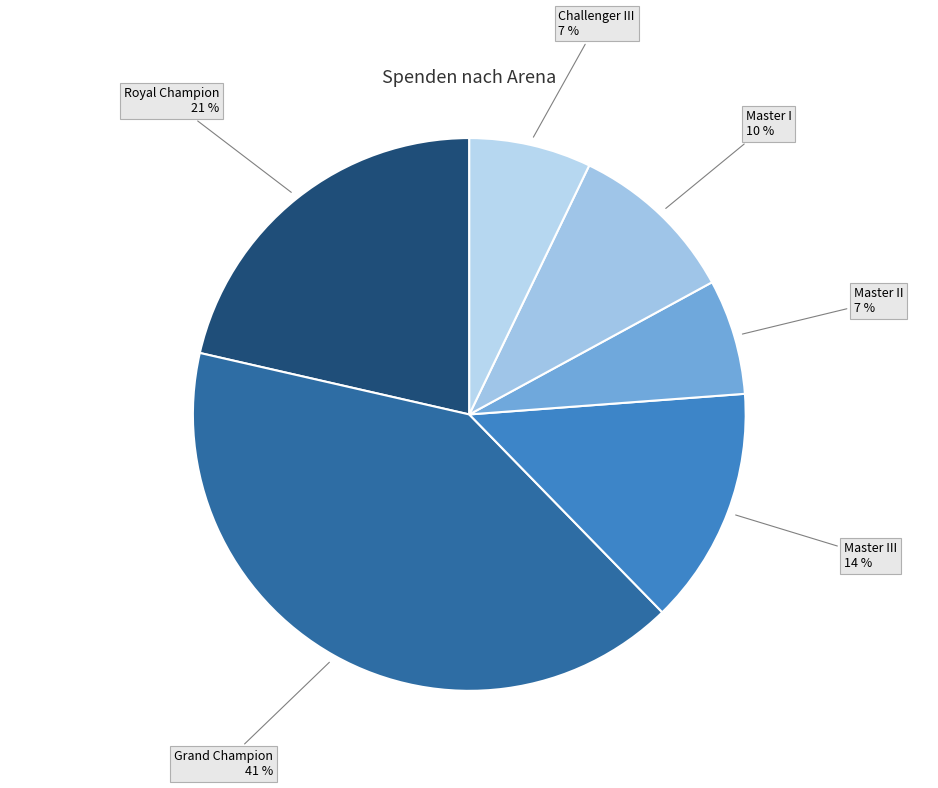

True or false: Master II accounts for 7% of the total.

True